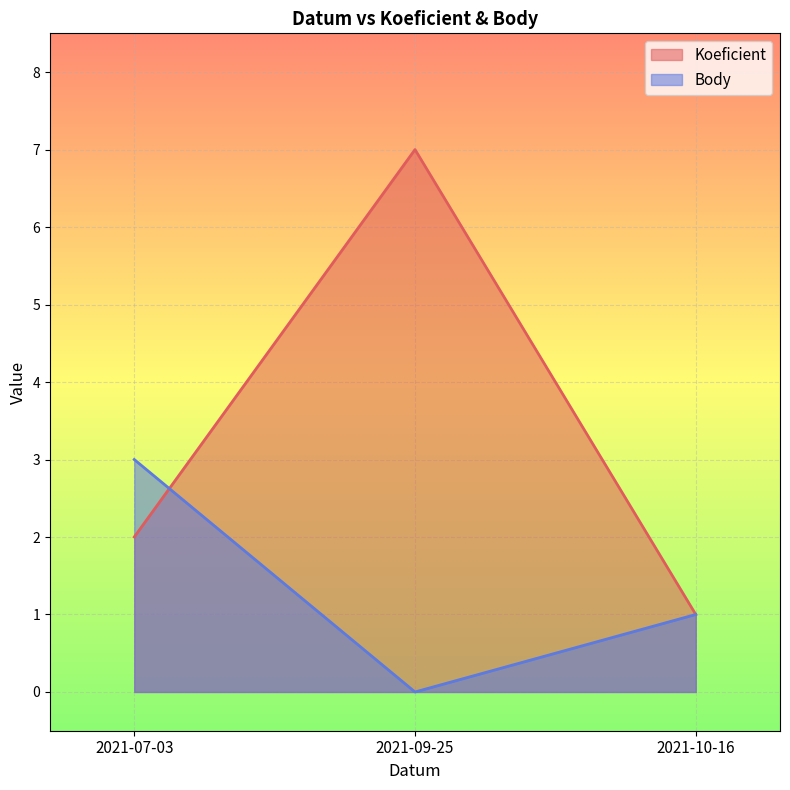

Count the Koeficient values in the range 1 to 7.

3